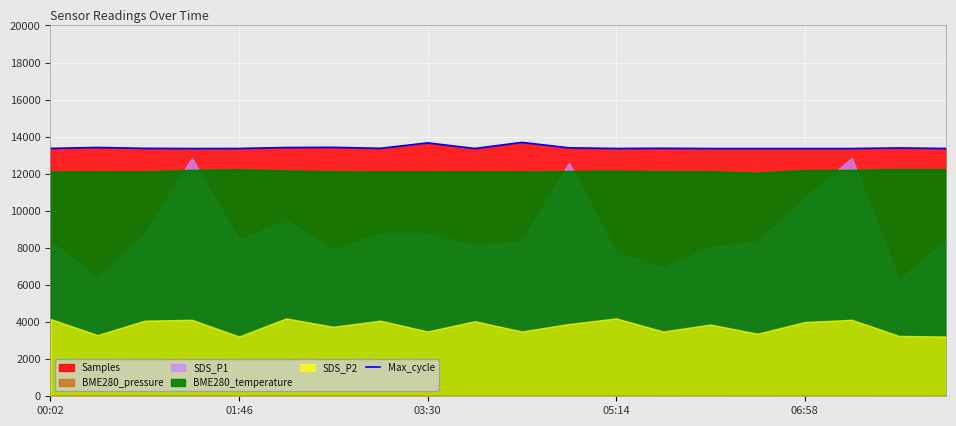

How many interior local valleys (lower than both neighbors) does the data have?

4